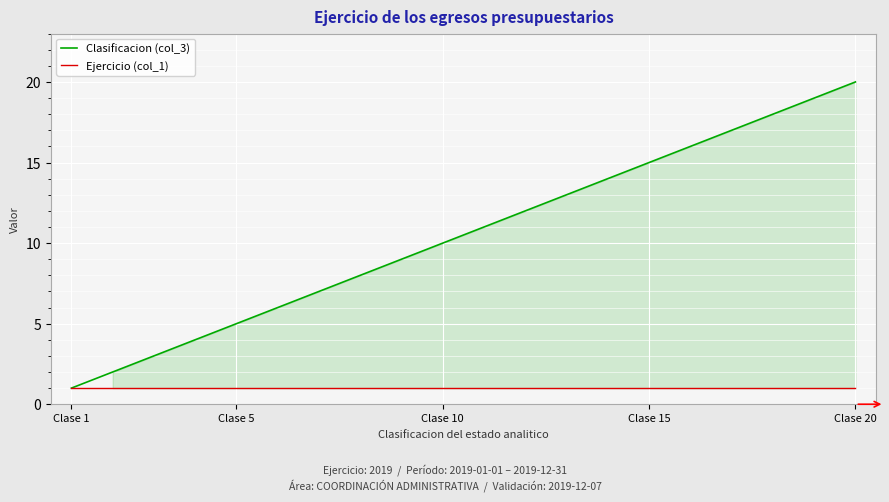

Reading left to right, transcribe all the data shown in this chart.

Clasificacion (col_3): 1	2	3	4	5	6	7	8	9	10	11	12	13	14	15	16	17	18	19	20
Ejercicio (col_1): 1	1	1	1	1	1	1	1	1	1	1	1	1	1	1	1	1	1	1	1